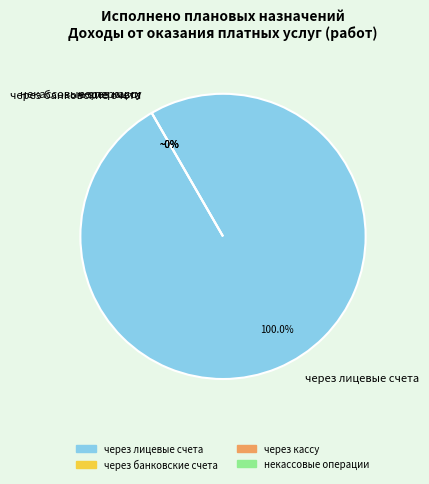

Which category has the smallest portion of the pie?

через банковские счета